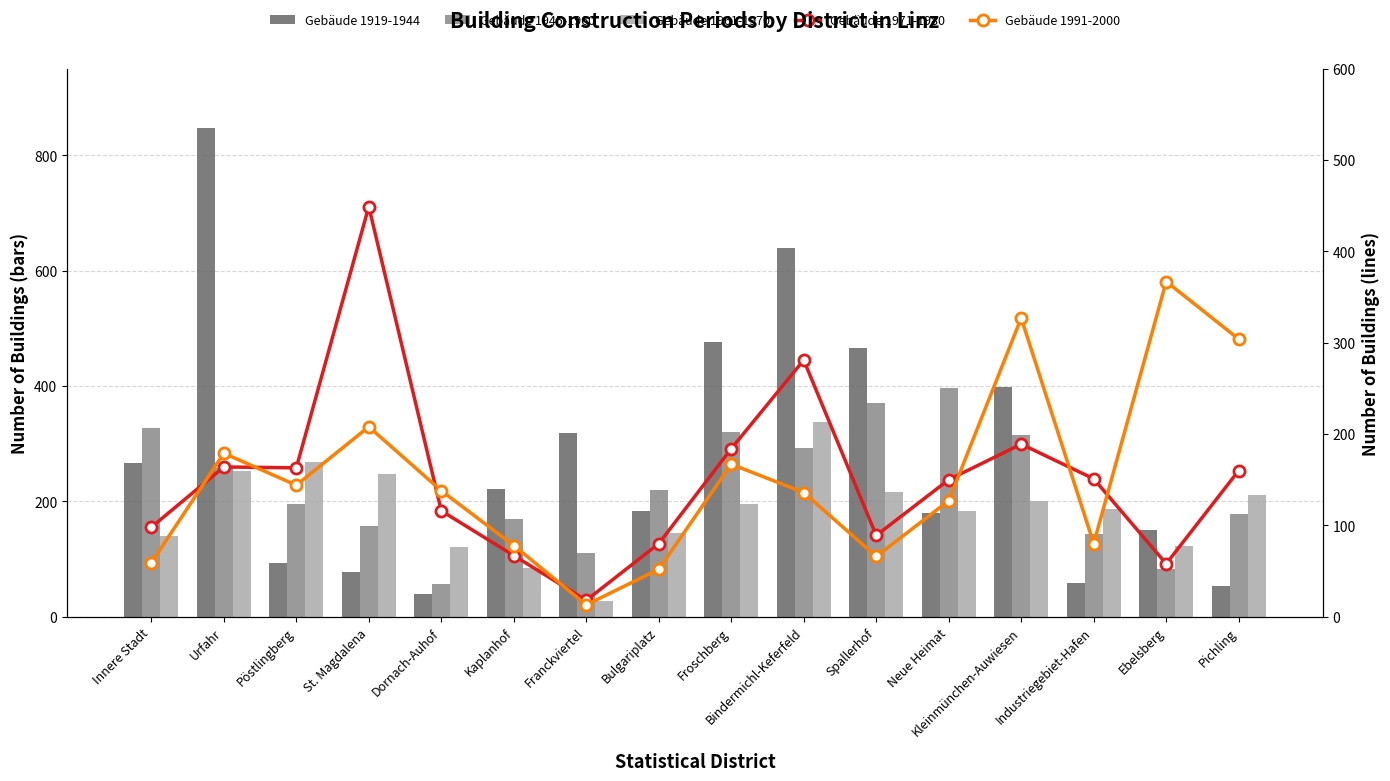

Reading left to right, transcribe all the data shown in this chart.

Gebäude 1919-1944: 267	847	93	77	39	221	318	184	477	639	466	179	398	58	150	53
Gebäude 1945-1960: 327	257	196	158	57	170	110	219	321	292	371	397	315	144	82	178
Gebäude 1961-1970: 140	252	268	248	121	85	27	146	196	338	216	184	201	186	123	211
Gebäude 1971-1980: 98	164	163	449	116	67	18	80	184	281	89	150	189	151	58	160
Gebäude 1991-2000: 59	179	144	208	138	78	13	52	167	136	66	127	327	80	367	304